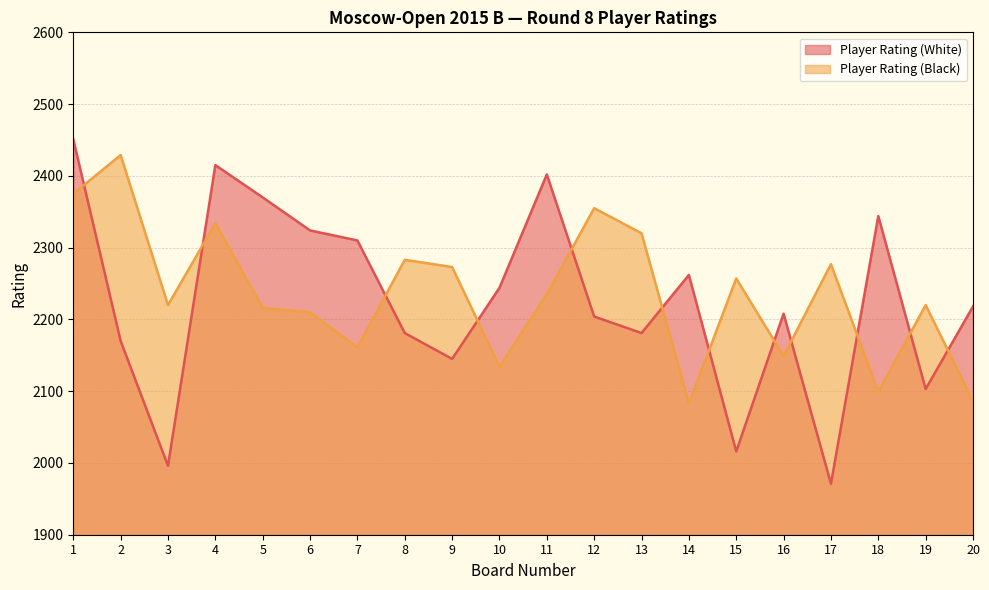

What is the minimum value for Player Rating (Black)?

2083